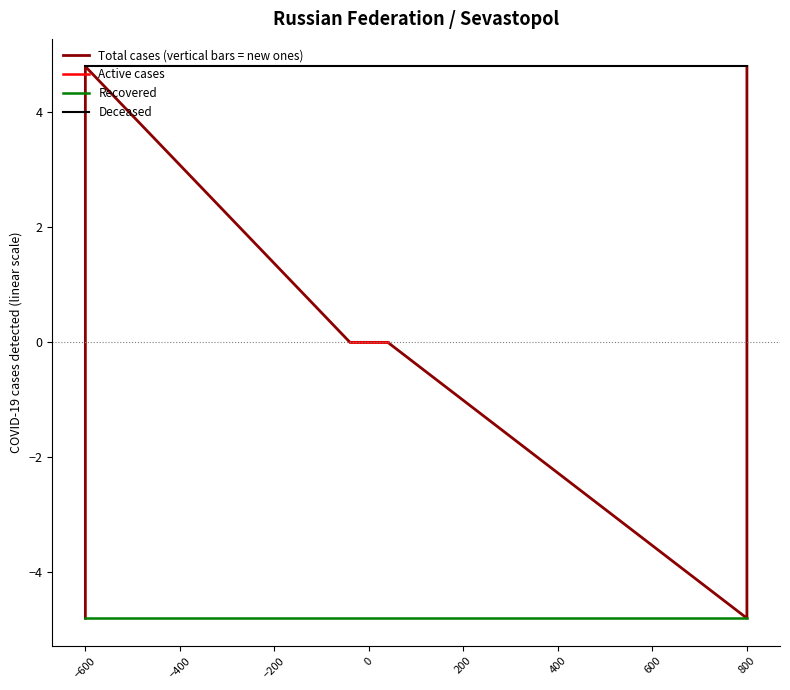

List the labels in order of value, largest first.

4, 5, 0, 1, 2, 3